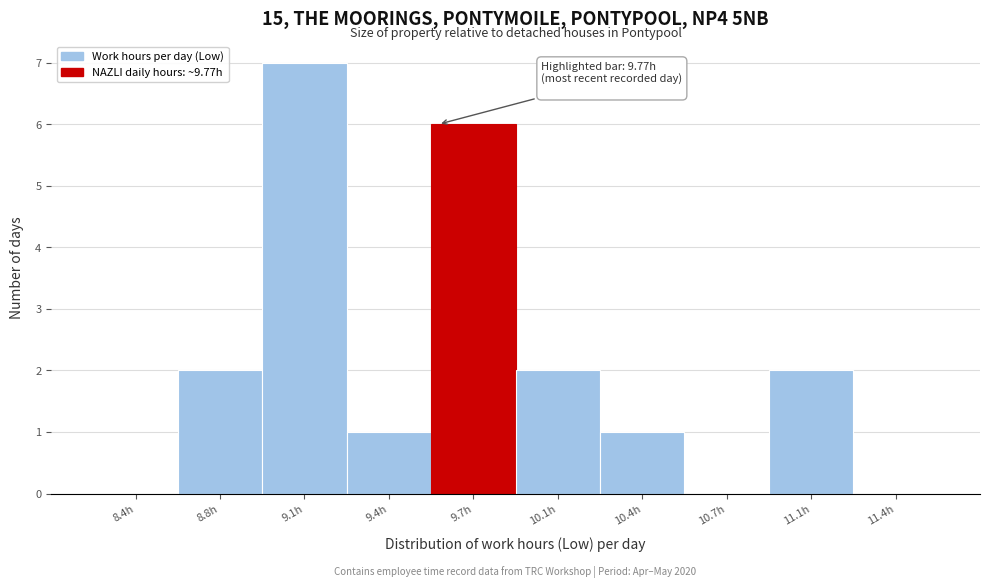

Reading right to left, list all the values displayed in this chart.

11.4h=0	11.1h=2	10.7h=0	10.4h=1	10.1h=2	9.7h=6	9.4h=1	9.1h=7	8.8h=2	8.4h=0